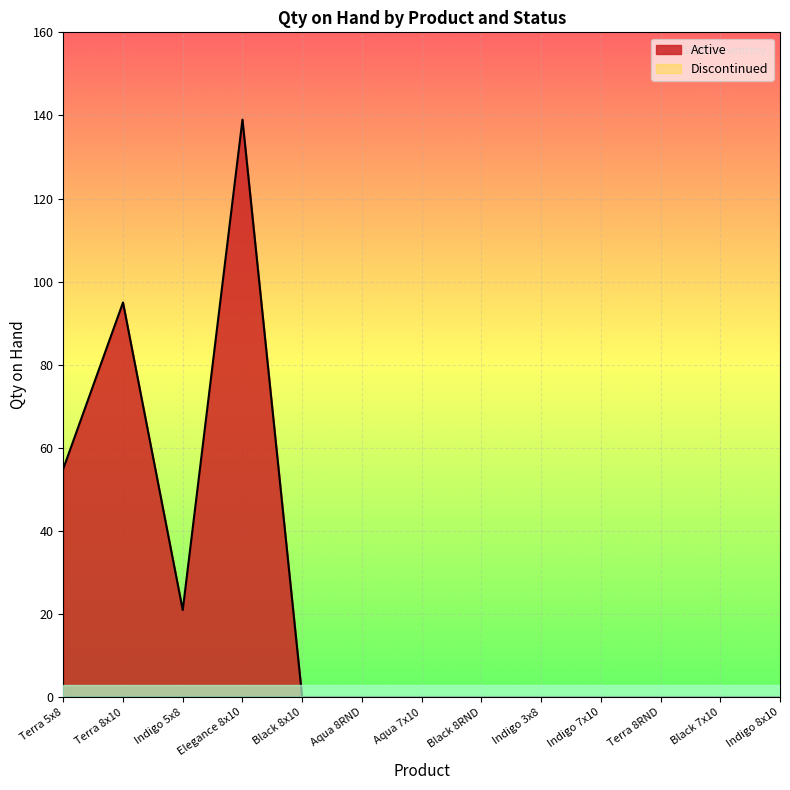

What position from the left is Black 8x10?

5